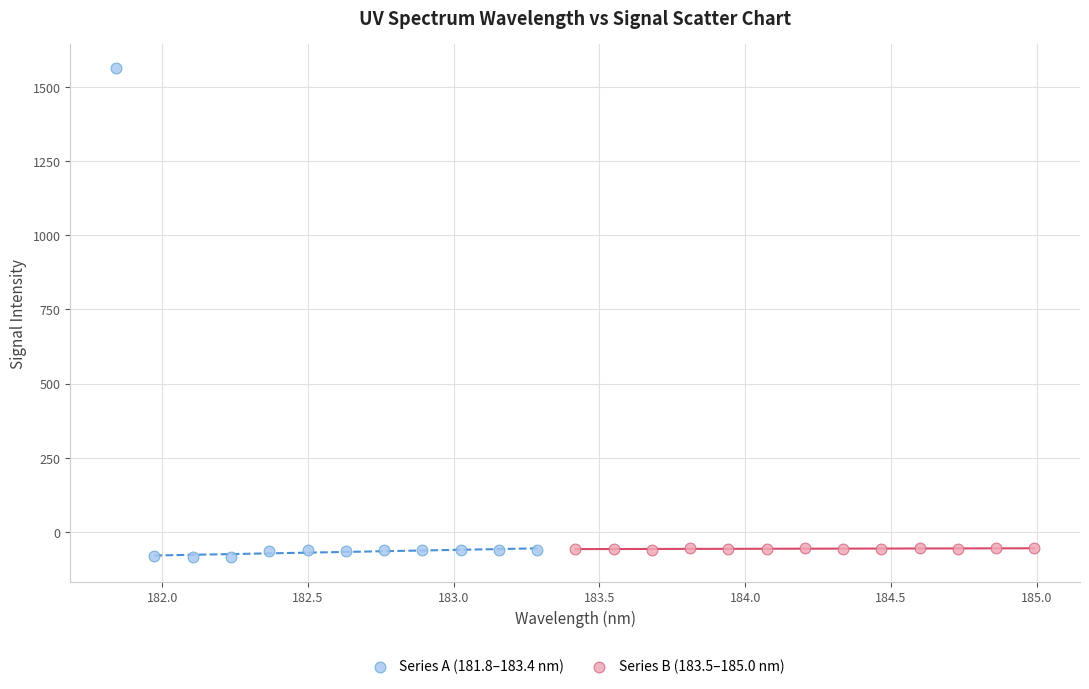

Which series has the largest Y range (max minus min)?

Series A (181.8–183.4 nm)